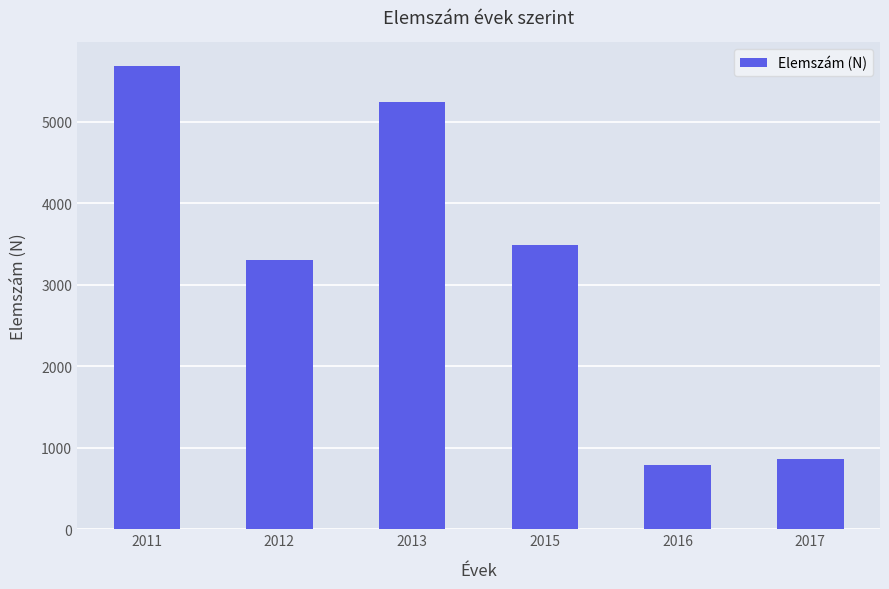

Where does the data first go above 3487?

2011